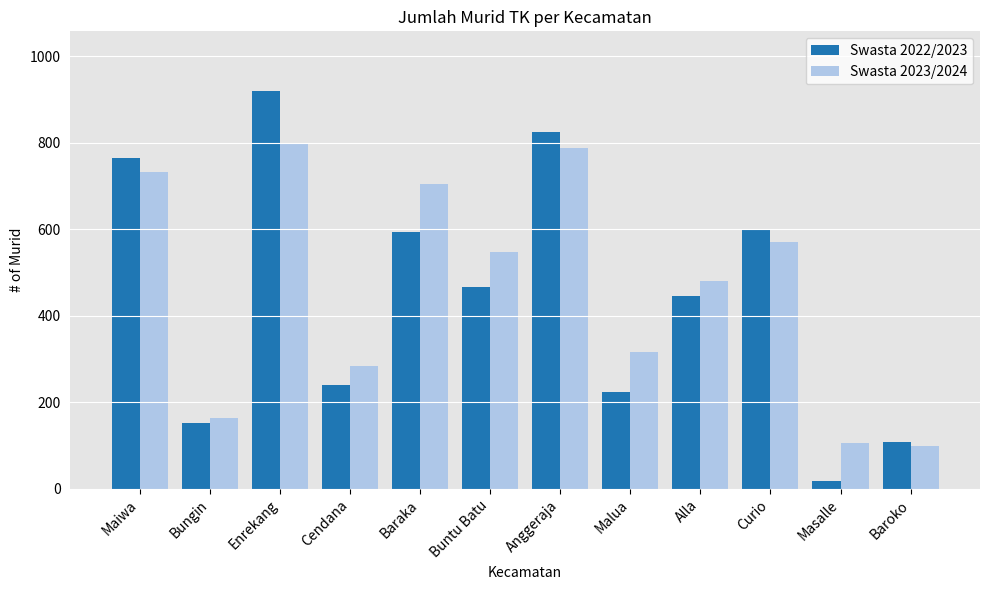

Where does the Swasta 2022/2023 series first go above 466?

Maiwa